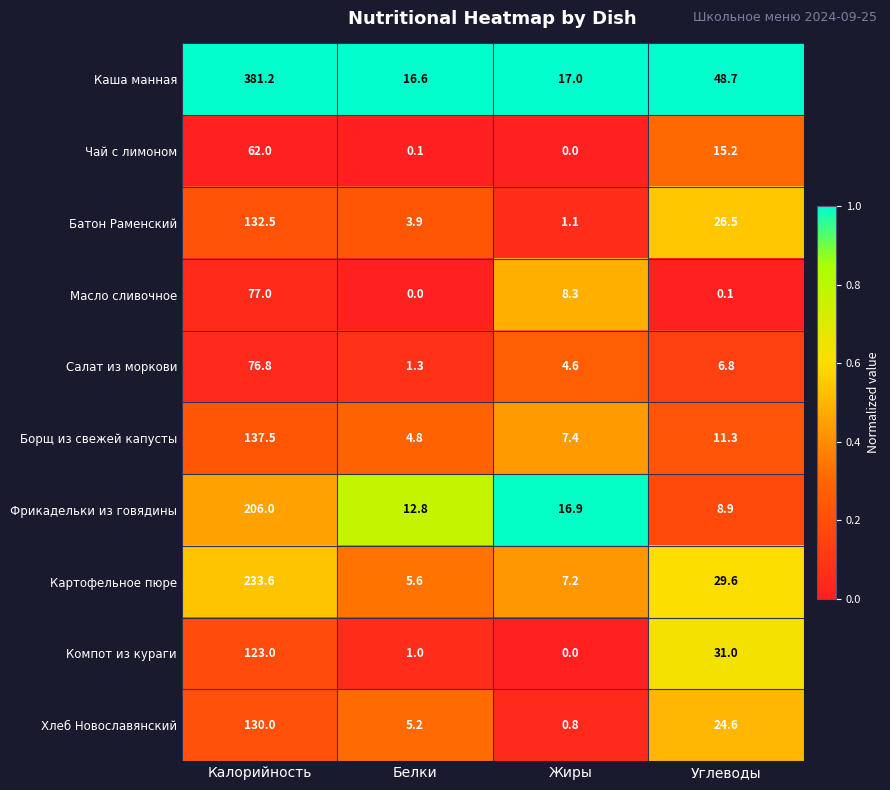

Which series has the largest total across all categories?

Каша манная